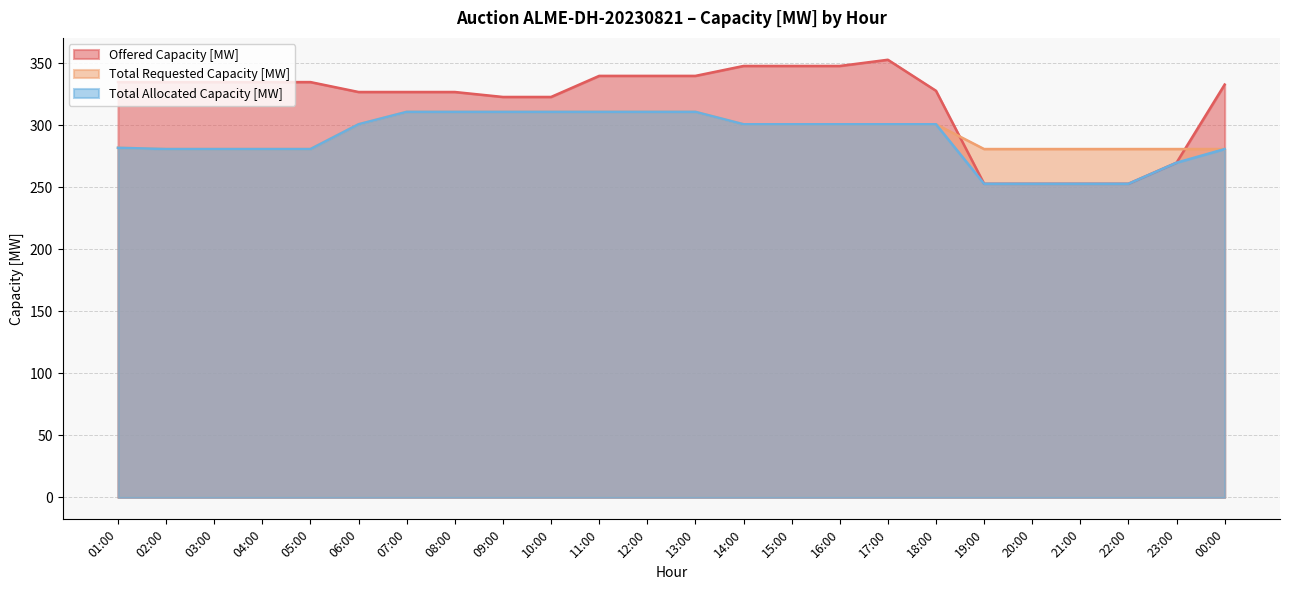

Which label corresponds to the smallest value in the chart?

19:00